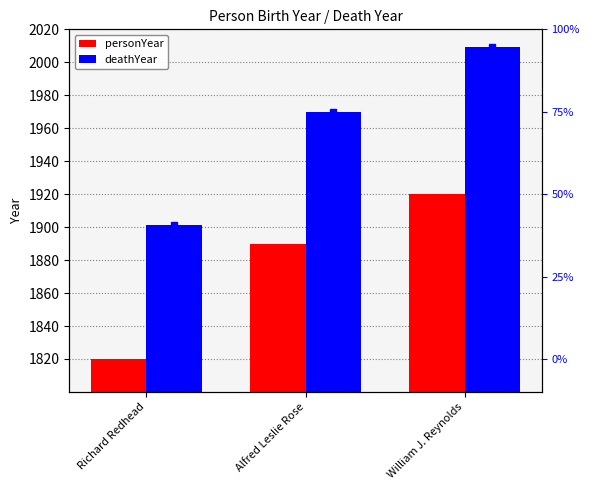

What position from the right is William J. Reynolds?

1